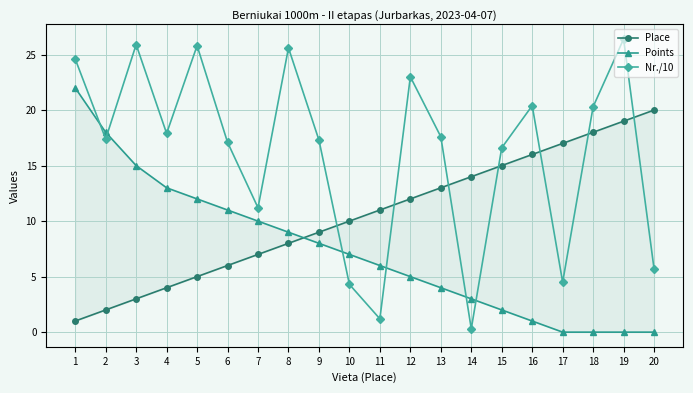

List the series in order of their overall mean, lowest first.

Points, Place, Nr./10